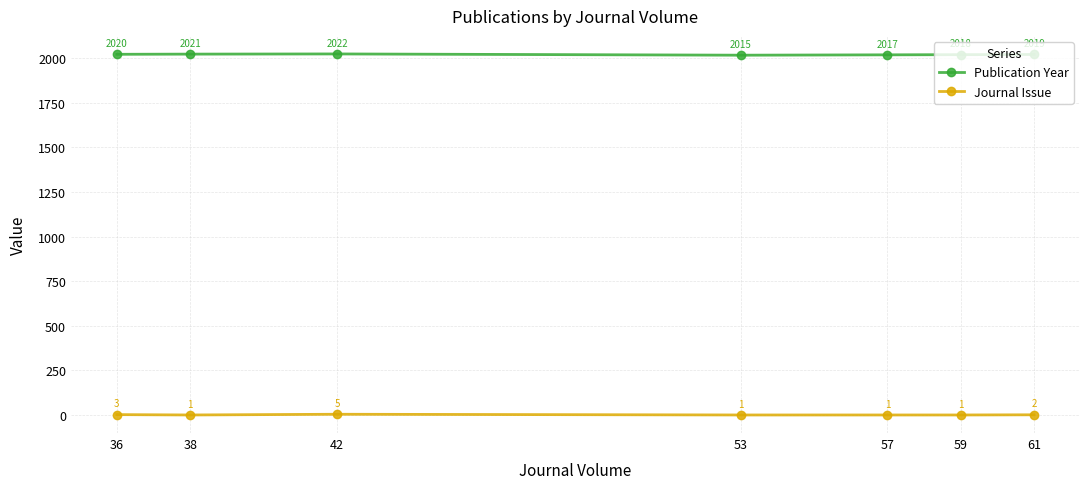

Rank the series at 53 from lowest to highest value.

Journal Issue, Publication Year